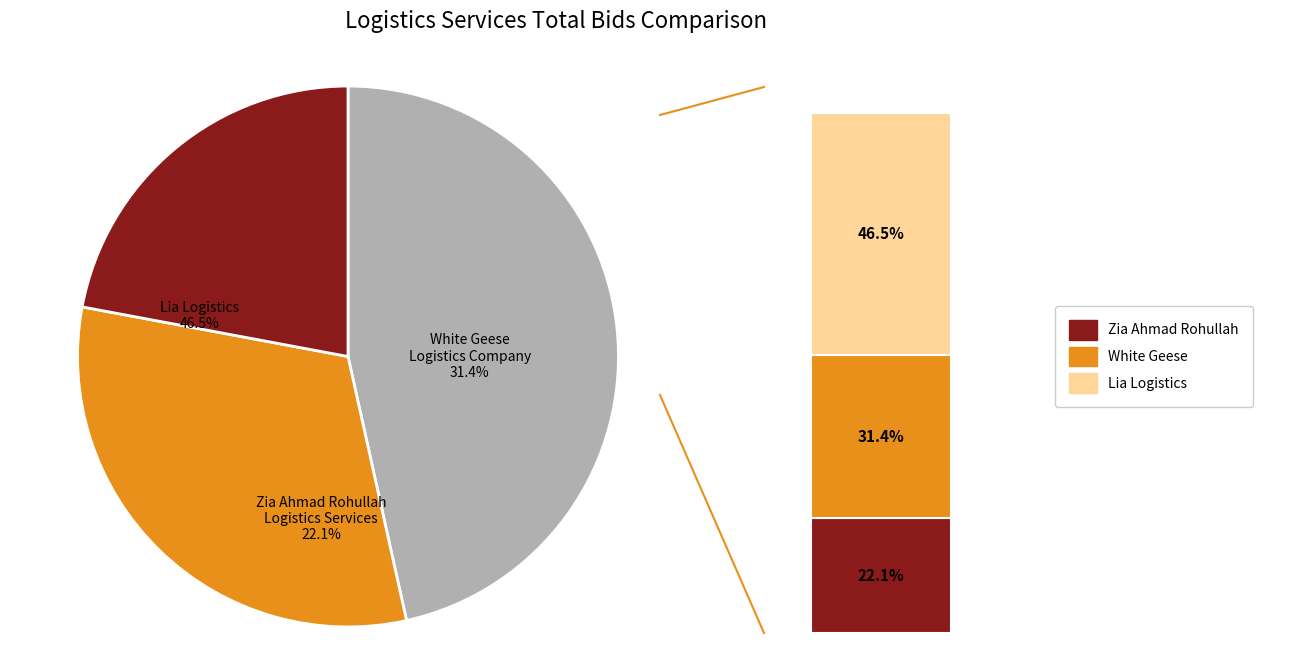

To the nearest percent, what is the difference between the Lia Logistics and White Geese Logistics Company slice percentages?

15%